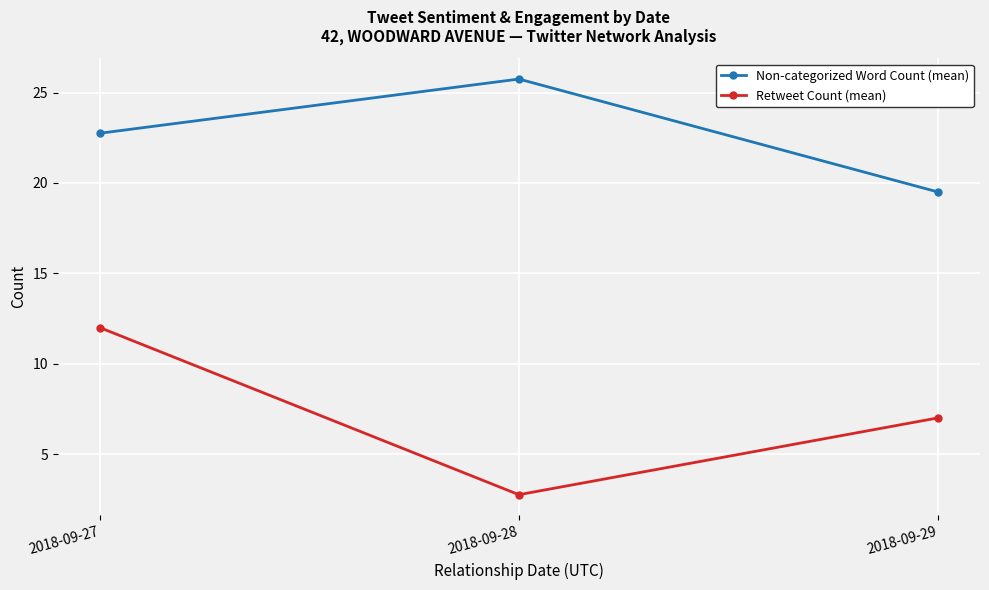

What is the sum of all Retweet Count (mean) values?

21.8